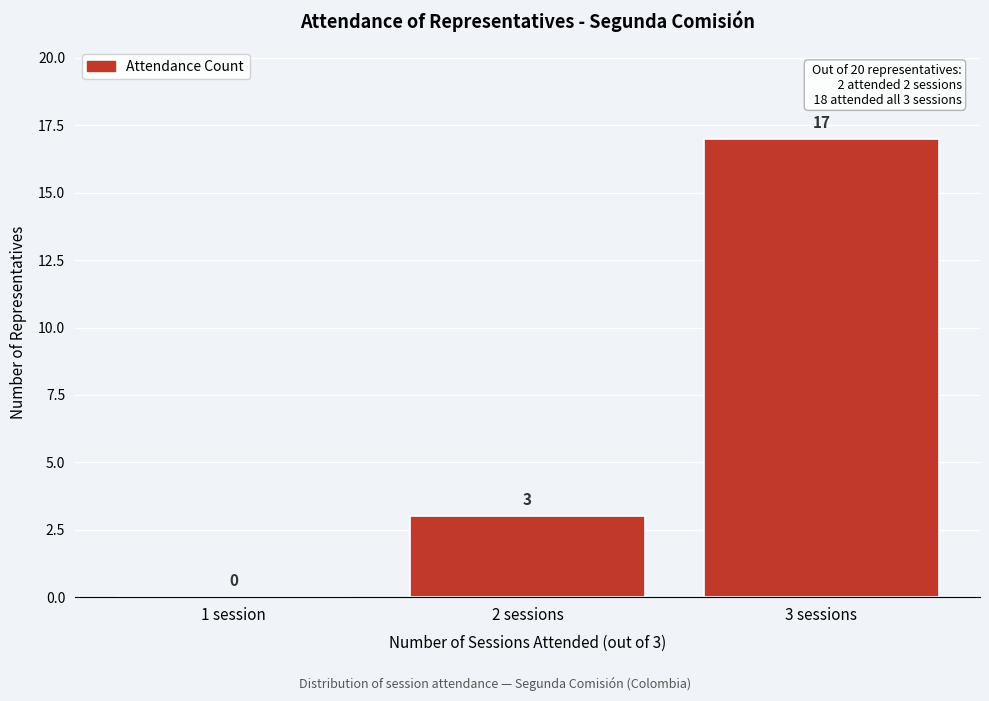

Reading left to right, what are all the values shown in this chart?

1 session=0	2 sessions=3	3 sessions=17